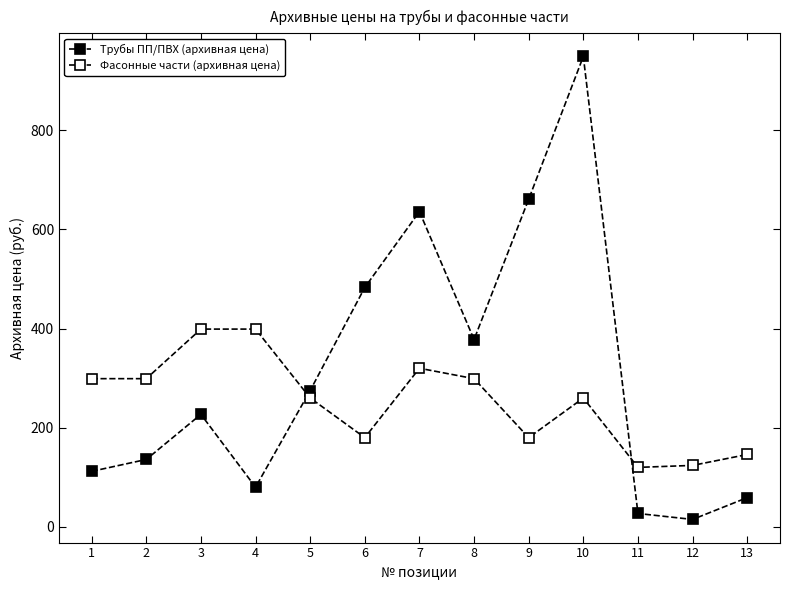

The value of Фасонные части (архивная цена) at 11 is 120. True or false?

True